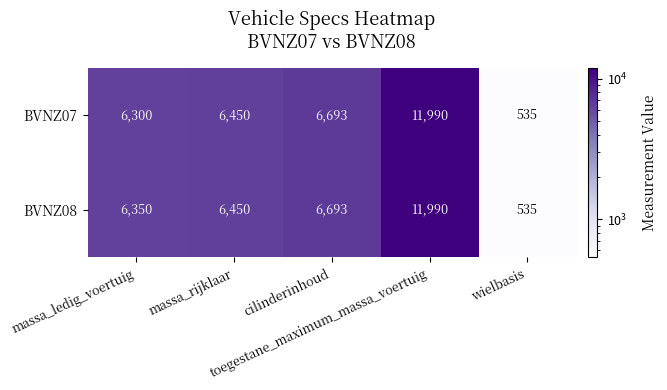

What is the average value of the BVNZ08 series?

6404